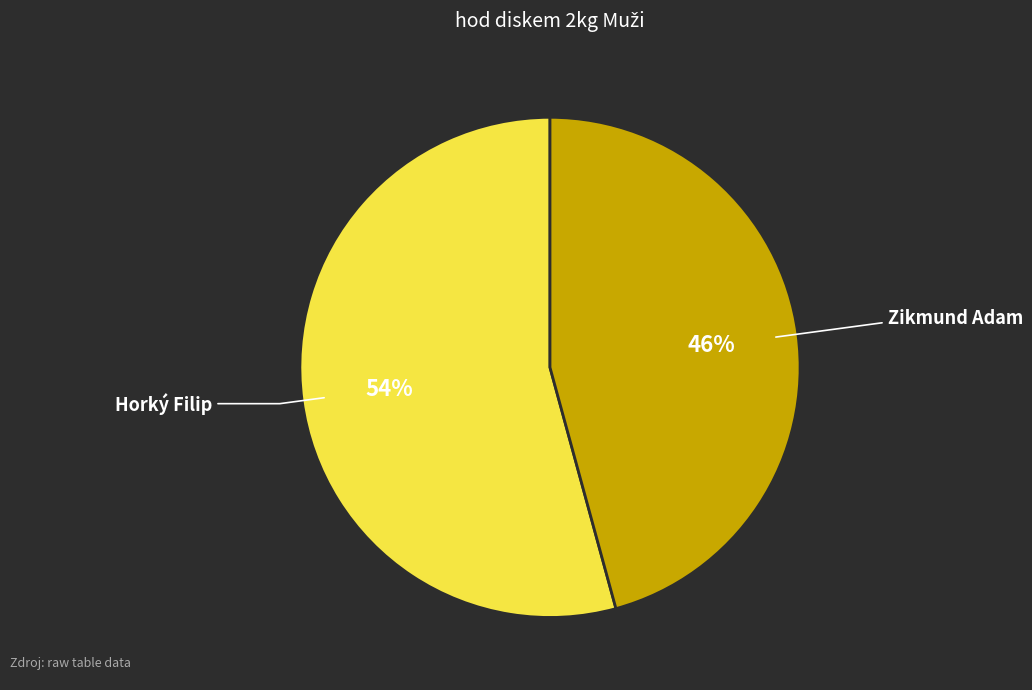

What is the majority slice?

Horký Filip